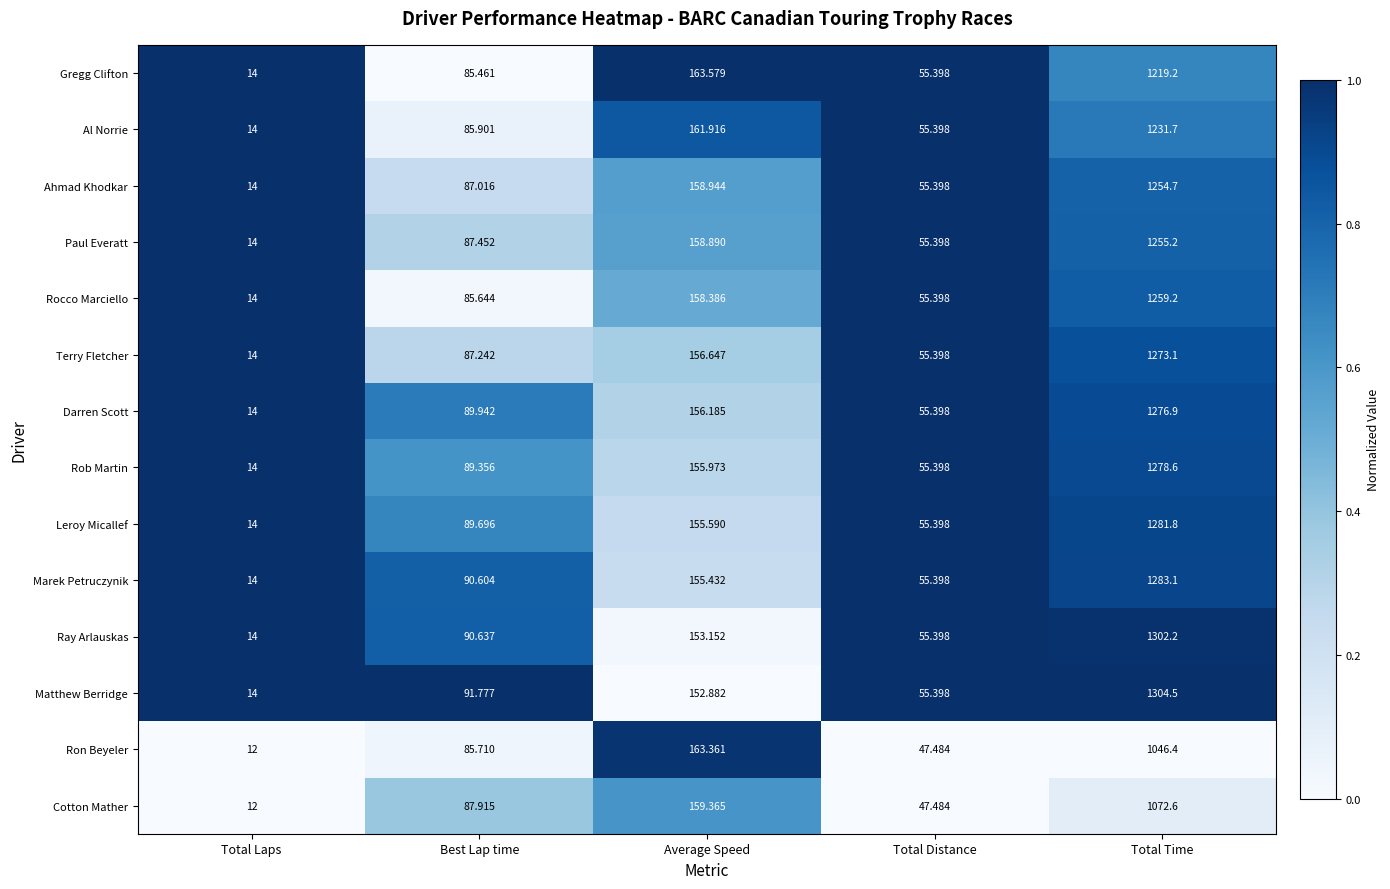

Where is Rob Martin nearest to the value 646?

Average Speed